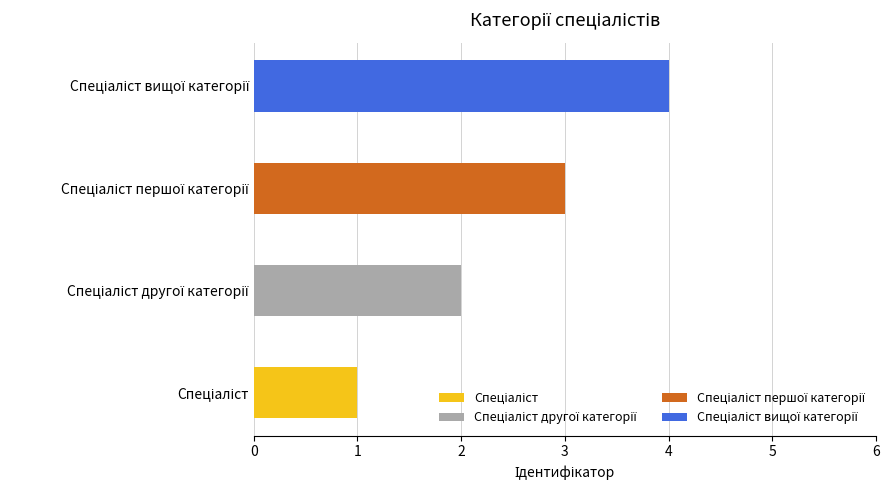

Is it true that the value at Спеціаліст is 0?

False